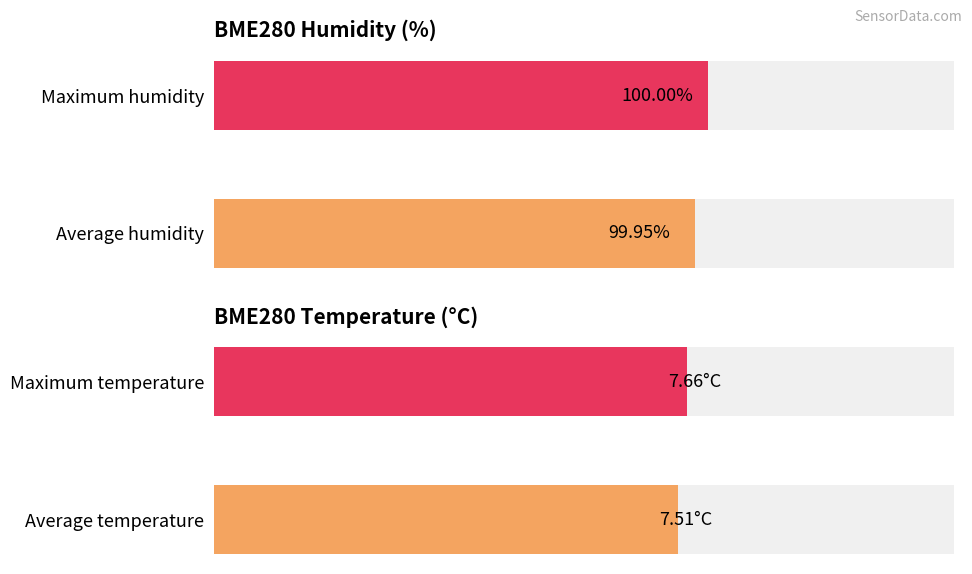

How many distinct data groups are displayed?

2